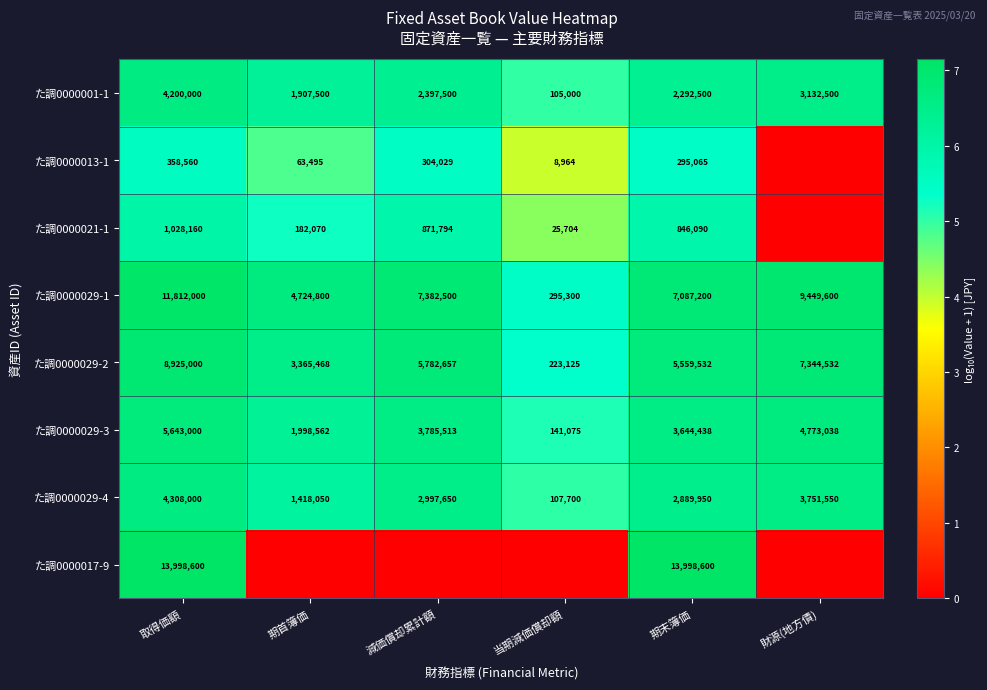

Count the number of categories in the chart.

6